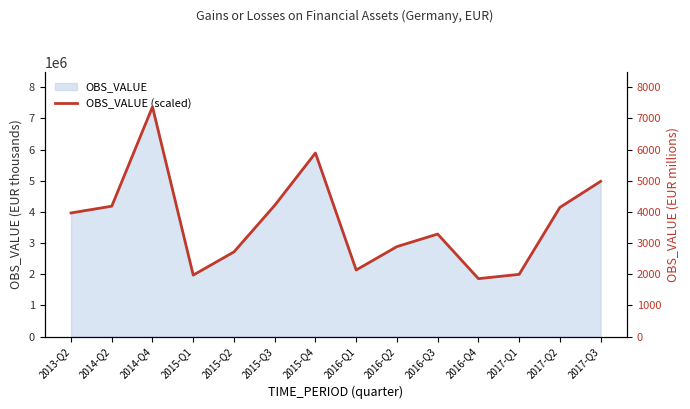

What is the maximum value shown in the chart?

7370.5